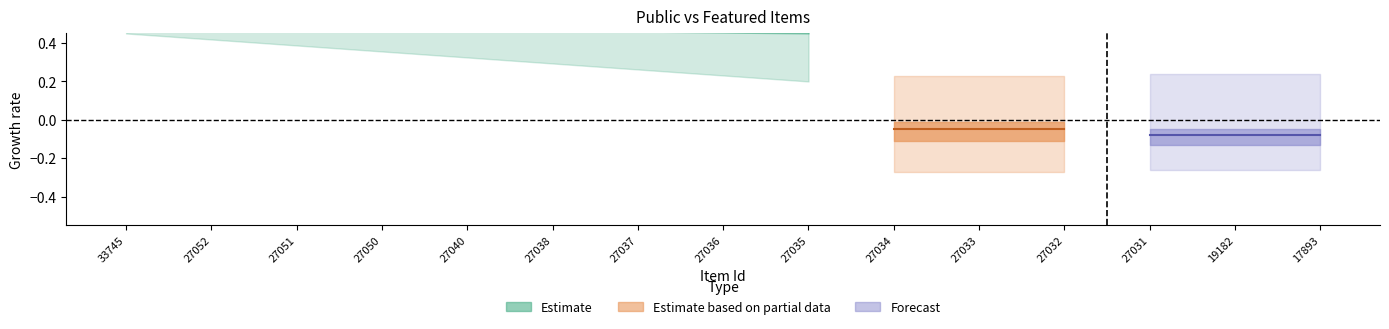

Is the value of public at 27035 greater than the value of featured at 33745?

Yes